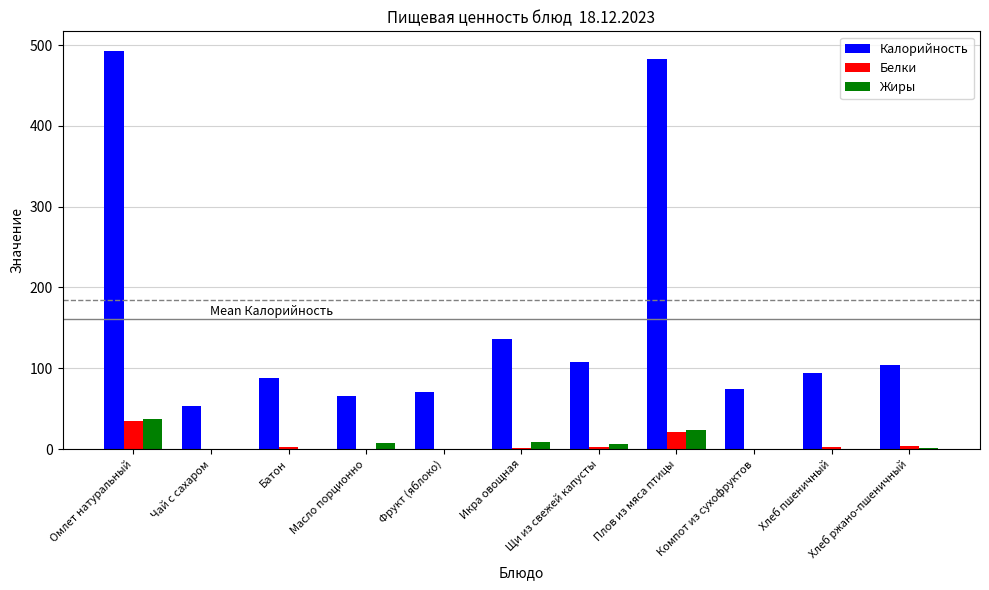

What is the total value across all series at Фрукт (яблоко)?

71.7